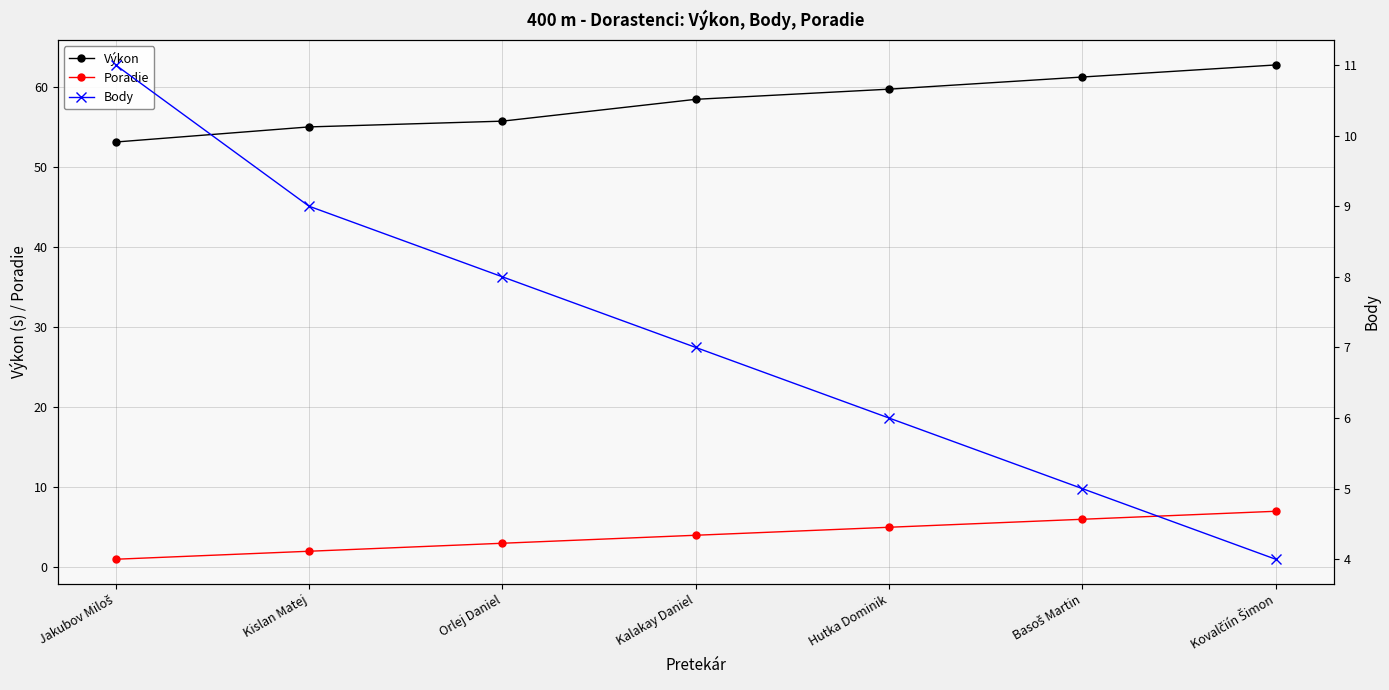

True or false: Poradie has a value of 0.6 at Kislan Matej.

False